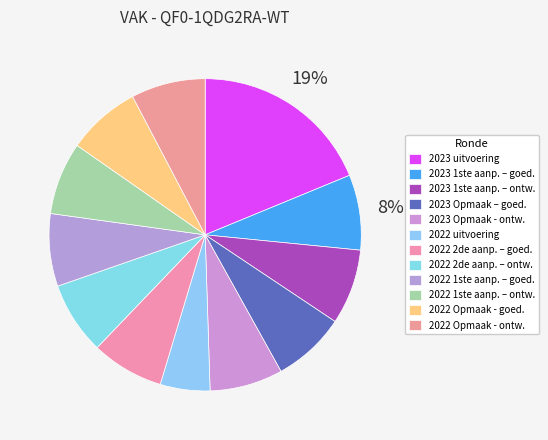

Which slice is the largest?

2023 uitvoering